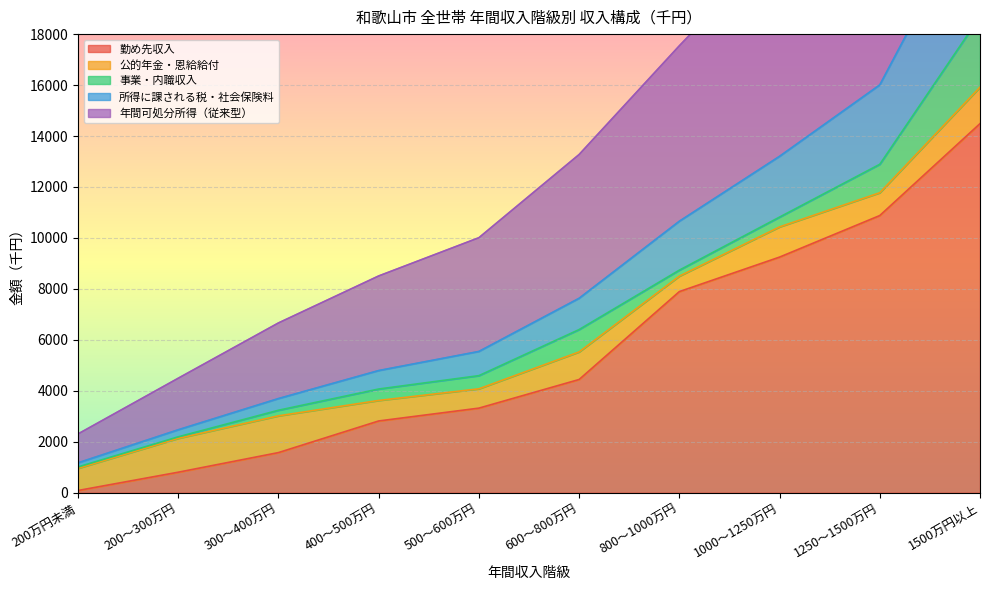

True or false: 所得に課される税・社会保険料 and 年間可処分所得（従来型） cross at least once.

False